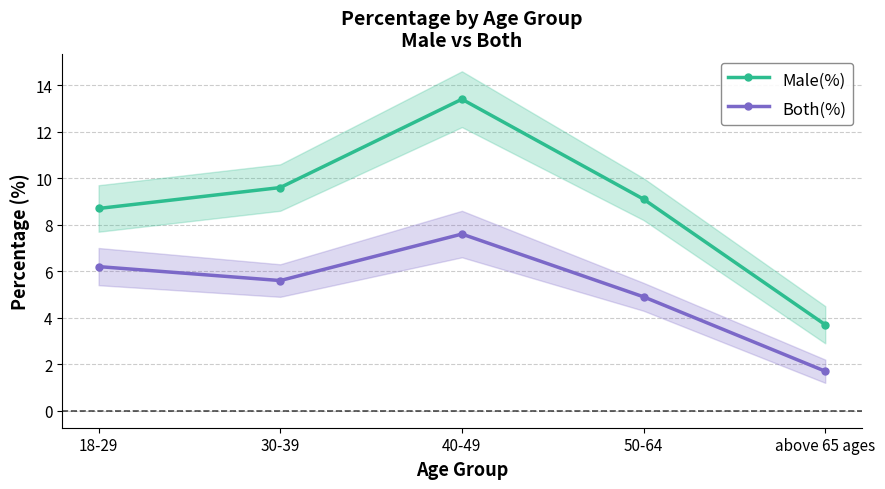

In Male(%), how many points are higher than both neighbors (excluding endpoints)?

1